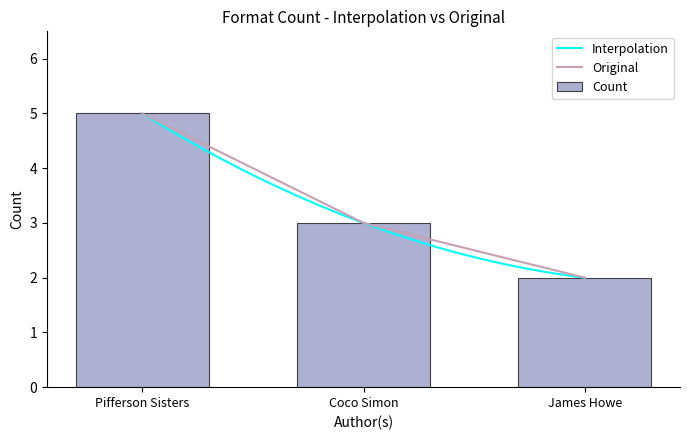

What is the average value of the James Howe (20539048) series?

2